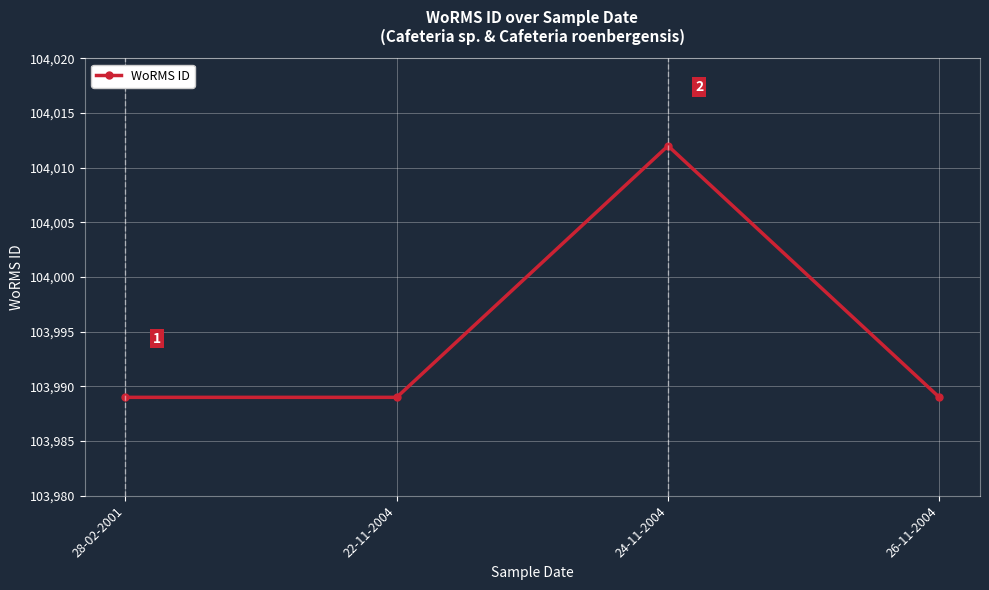

Read the value at 24-11-2004, to the nearest 10.

104010